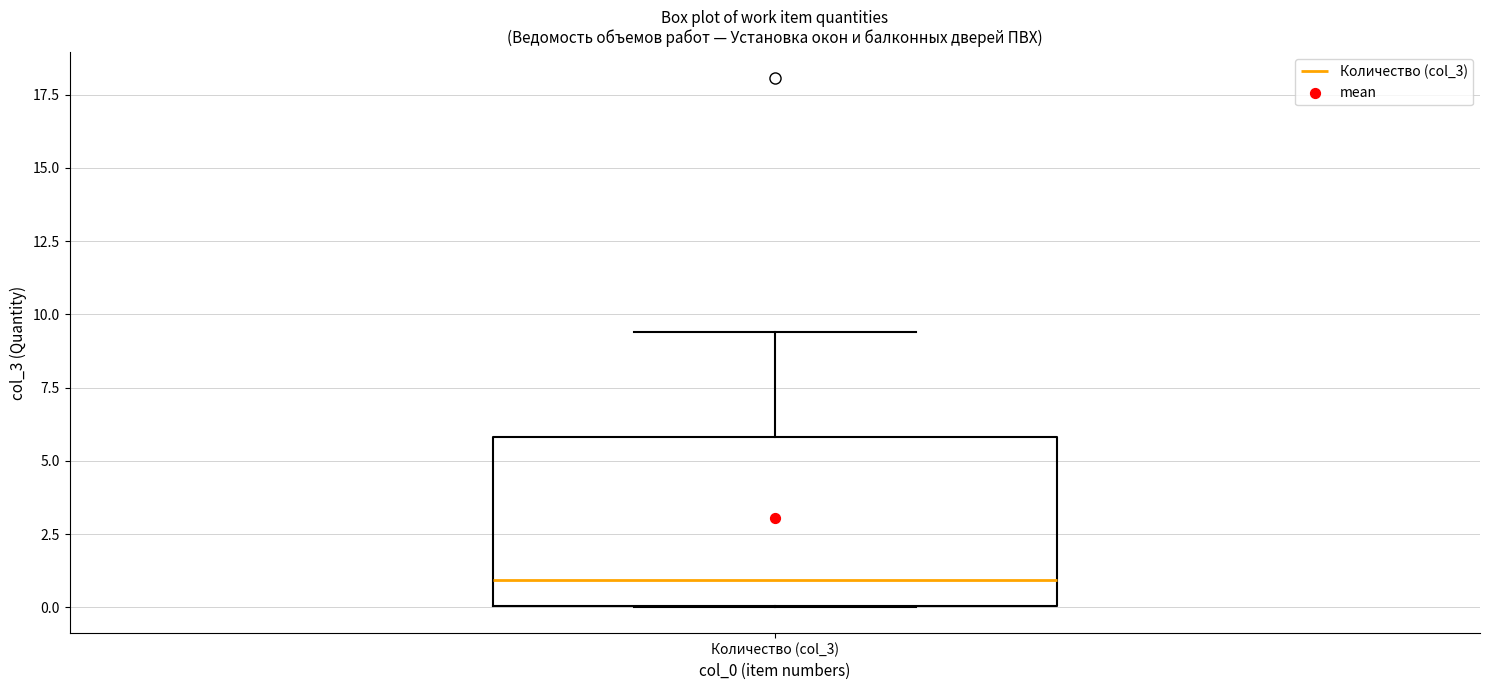

Transcribe this box plot: give where the median line is, the range the box spans, and where the two whiskers end, as read against the y-axis. The values are not printed on the chart, so give them approximately, as read against the axis.

median 1.0, box 0.0 to 6.0, whiskers 0.0 to 9.5